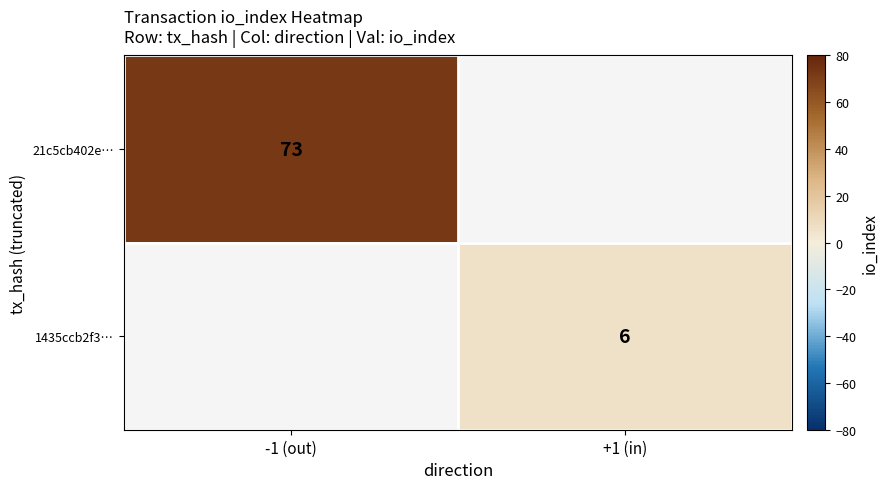

Which label corresponds to the largest value in the chart?

-1 (out)